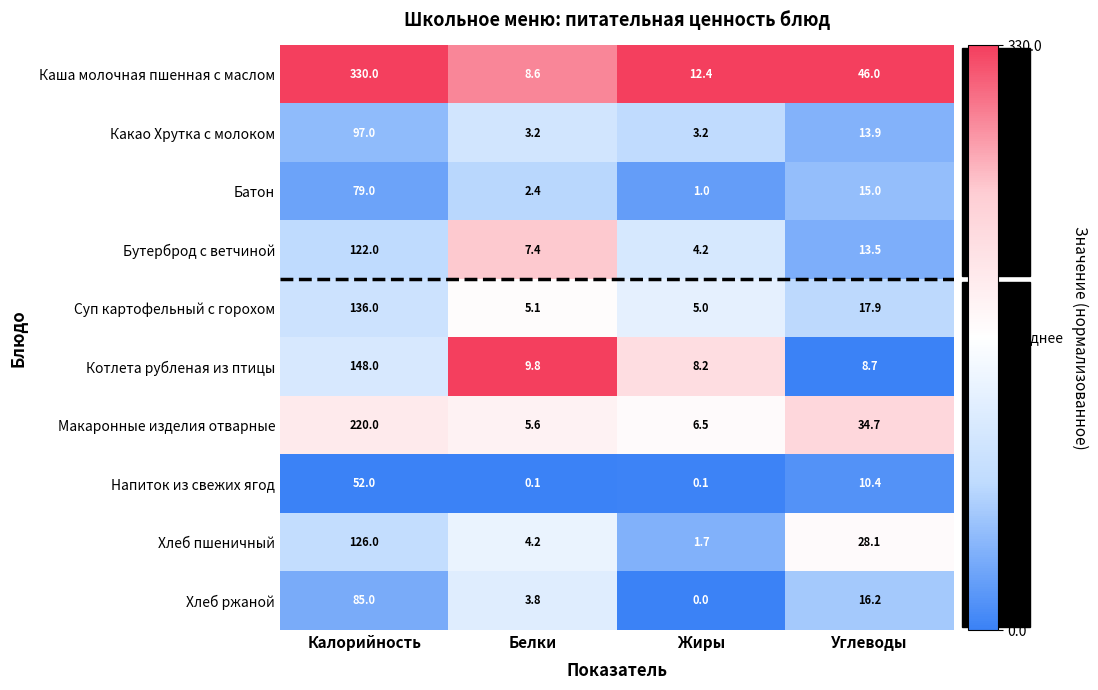

Which category has the lowest value across all series?

Жиры